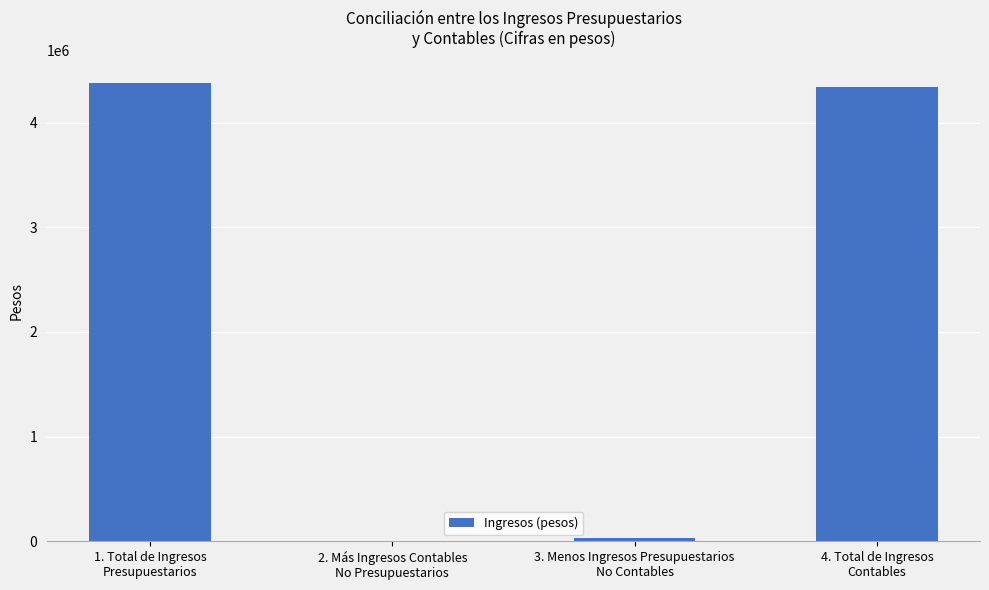

What is the greatest value displayed?

4372702.6